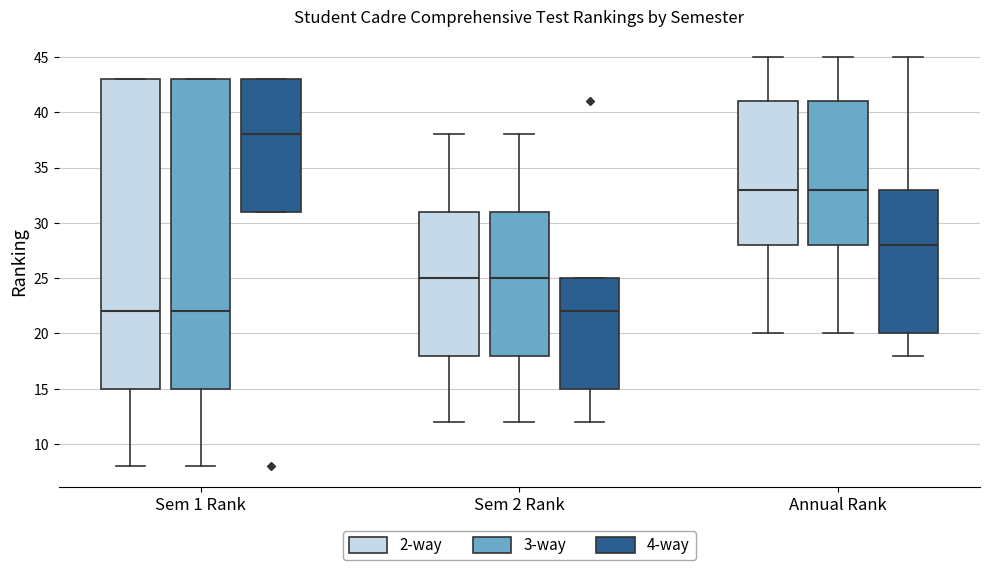

Reading left to right, read every box against the y-axis: the position of its median line, the range the box covers, and the ends of its whiskers. The values are not printed on the chart, so give them approximately, as read against the axis.

Sem 1 Rank (2-way): median 22, box 15 to 43, whiskers 8 to 43
Sem 1 Rank (3-way): median 22, box 15 to 43, whiskers 8 to 43
Sem 1 Rank (4-way): median 38, box 31 to 43, whiskers 31 to 43
Sem 2 Rank (2-way): median 25, box 18 to 31, whiskers 12 to 38
Sem 2 Rank (3-way): median 25, box 18 to 31, whiskers 12 to 38
Sem 2 Rank (4-way): median 22, box 15 to 25, whiskers 12 to 25
Annual Rank (2-way): median 33, box 28 to 41, whiskers 20 to 45
Annual Rank (3-way): median 33, box 28 to 41, whiskers 20 to 45
Annual Rank (4-way): median 28, box 20 to 33, whiskers 18 to 45